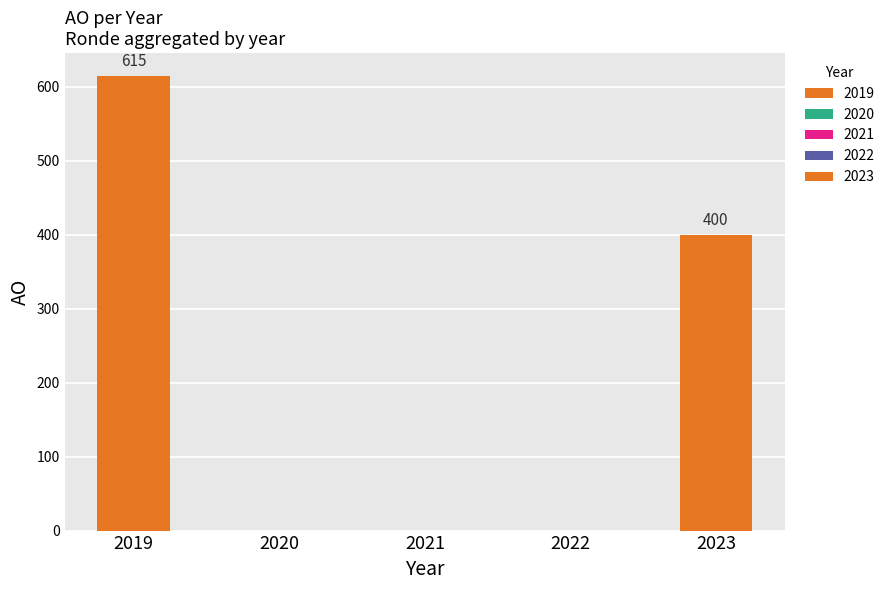

What is the maximum value shown in the chart?

615